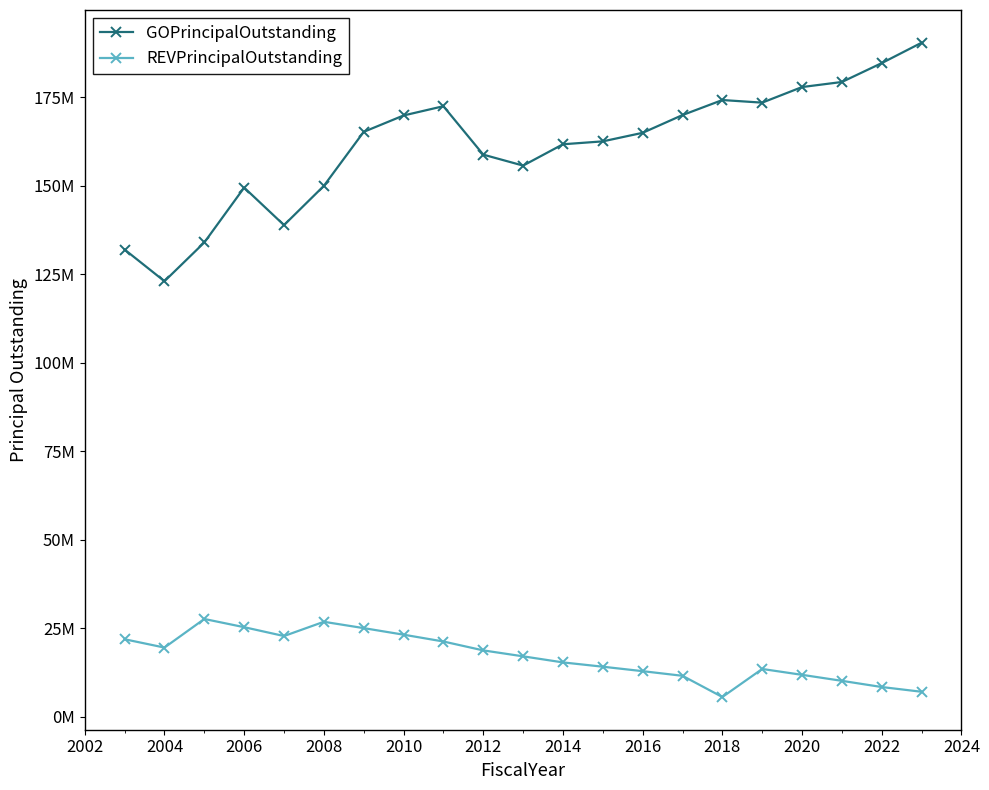

What are all the series names shown in the legend?

GOPrincipalOutstanding, REVPrincipalOutstanding